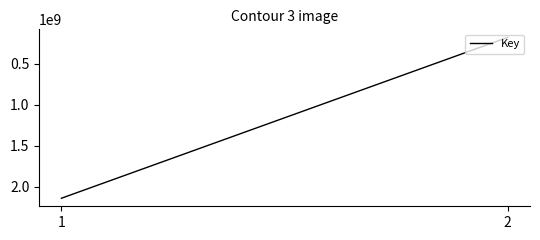

Approximately how many times larger is the value at 2 compared to 1?

0.1